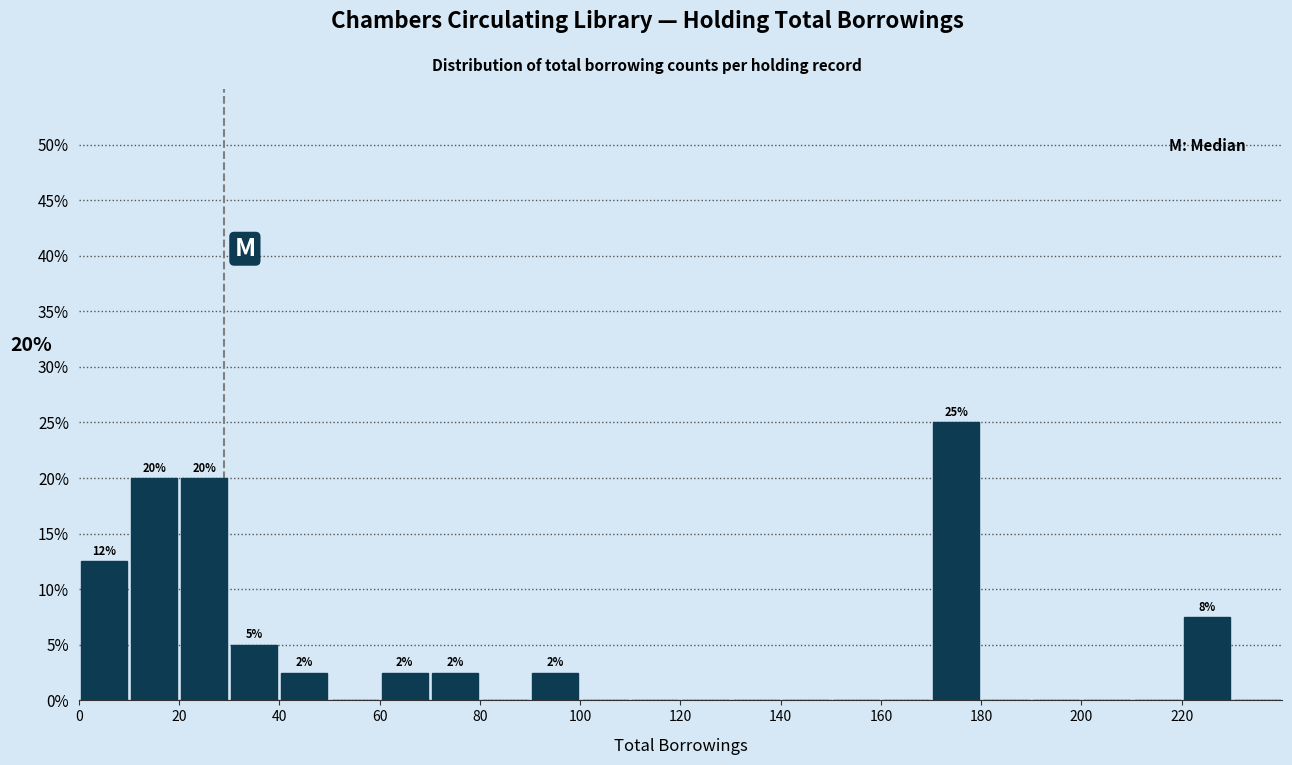

Which range on the x-axis has the tallest bar?

170 to 180